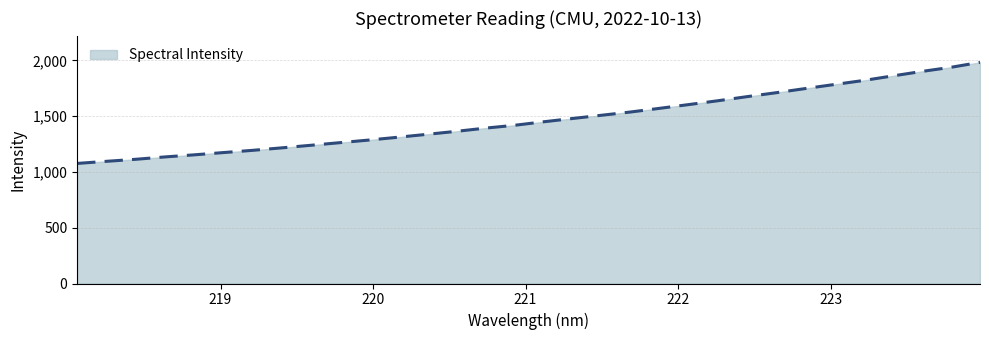

What is the minimum value shown in the chart?

1076.7